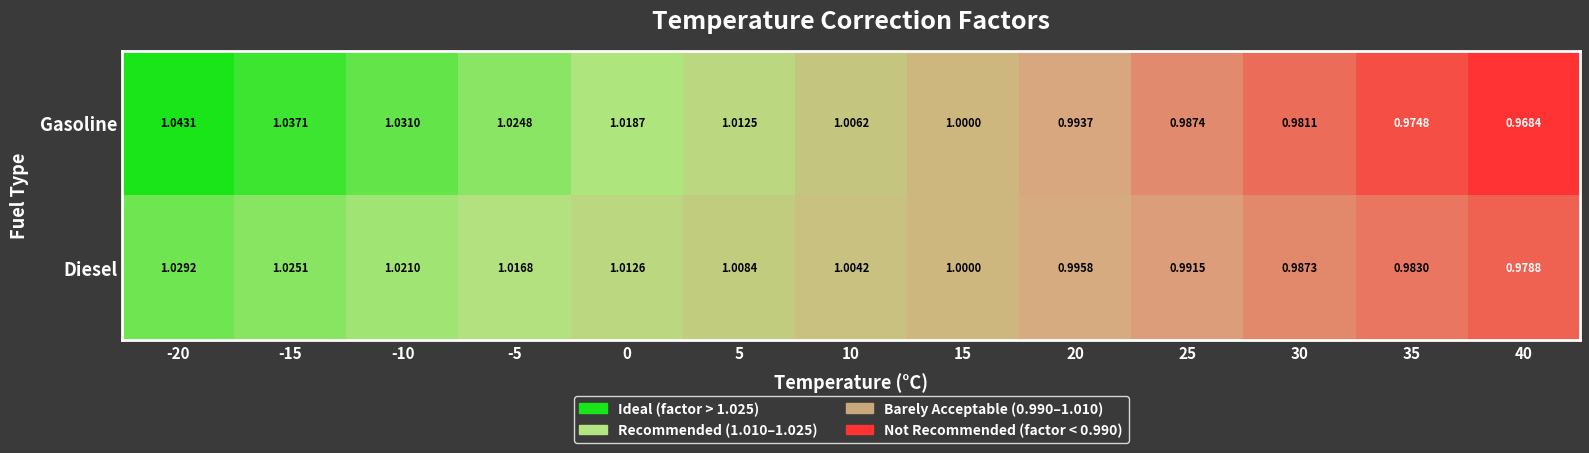

Which series has the widest spread of values?

Gasoline